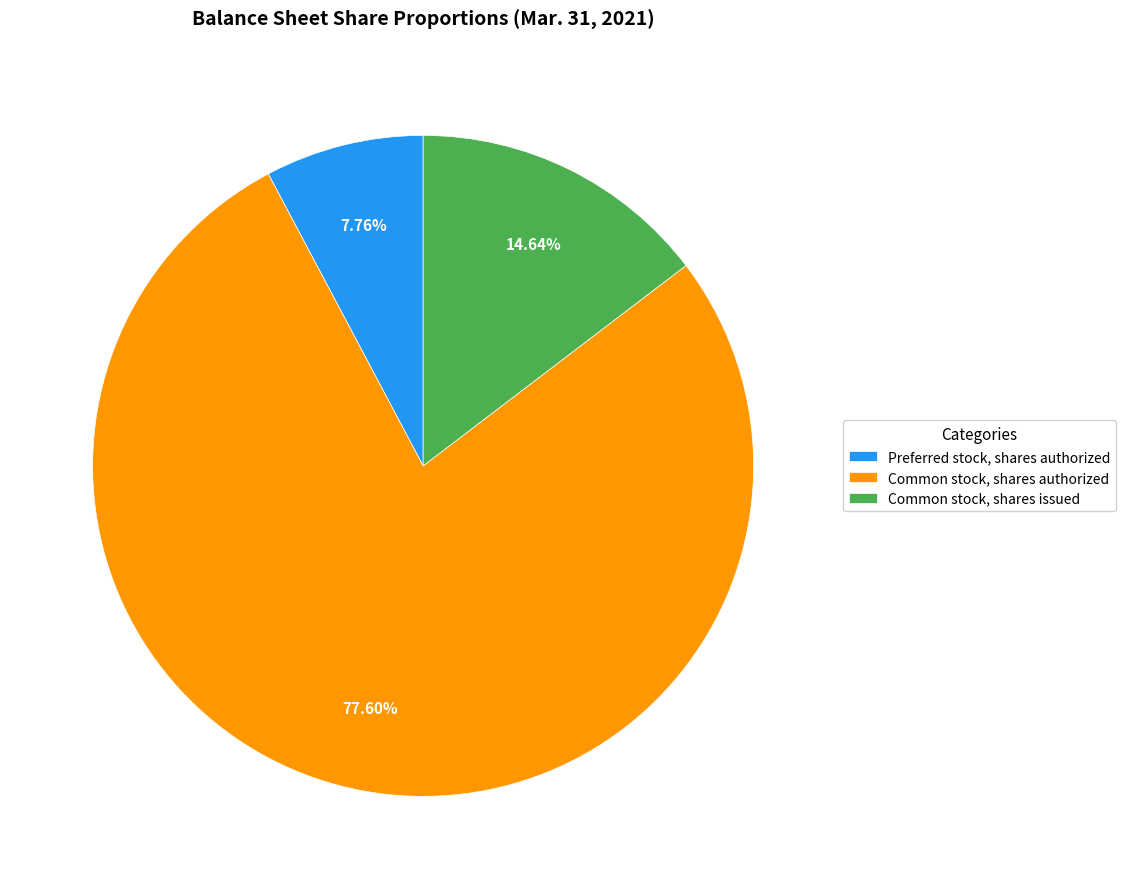

To the nearest percent, what is the combined percentage of Common stock, shares issued and Common stock, shares authorized?

92%